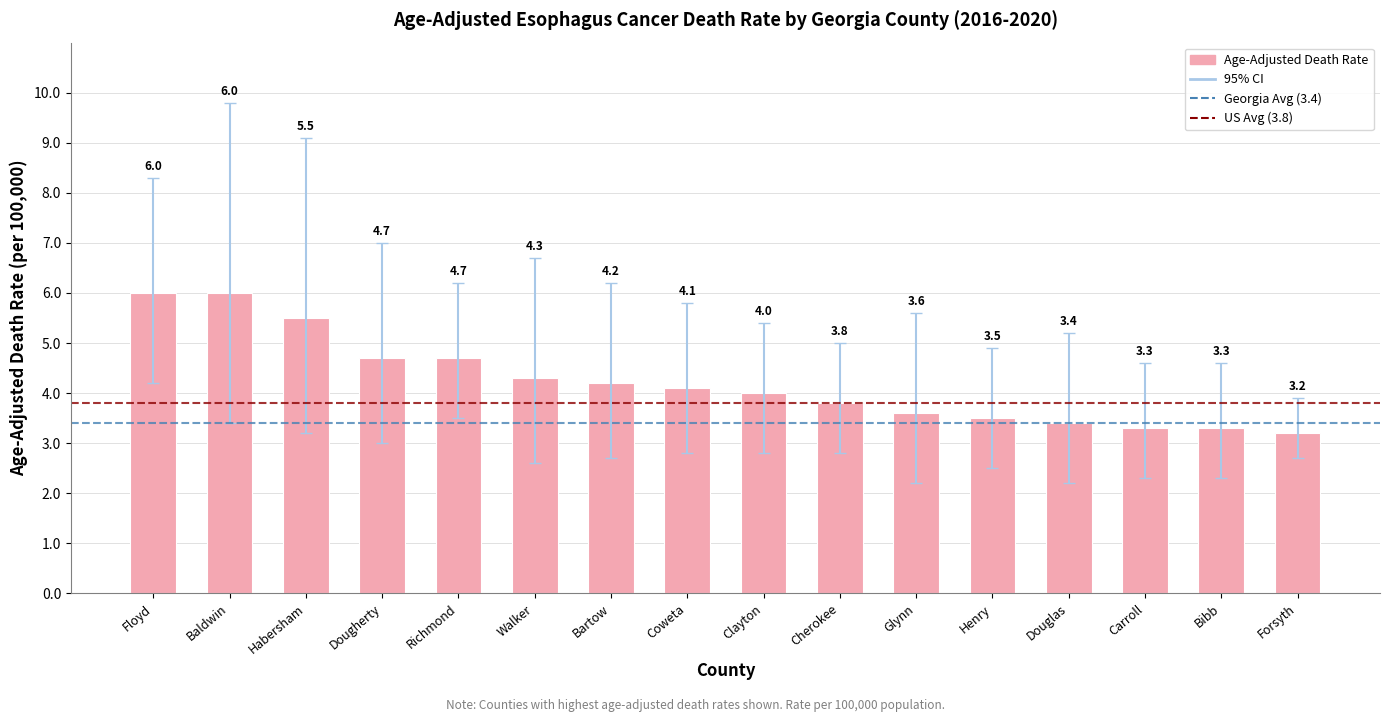

What is the smallest value displayed?

3.2